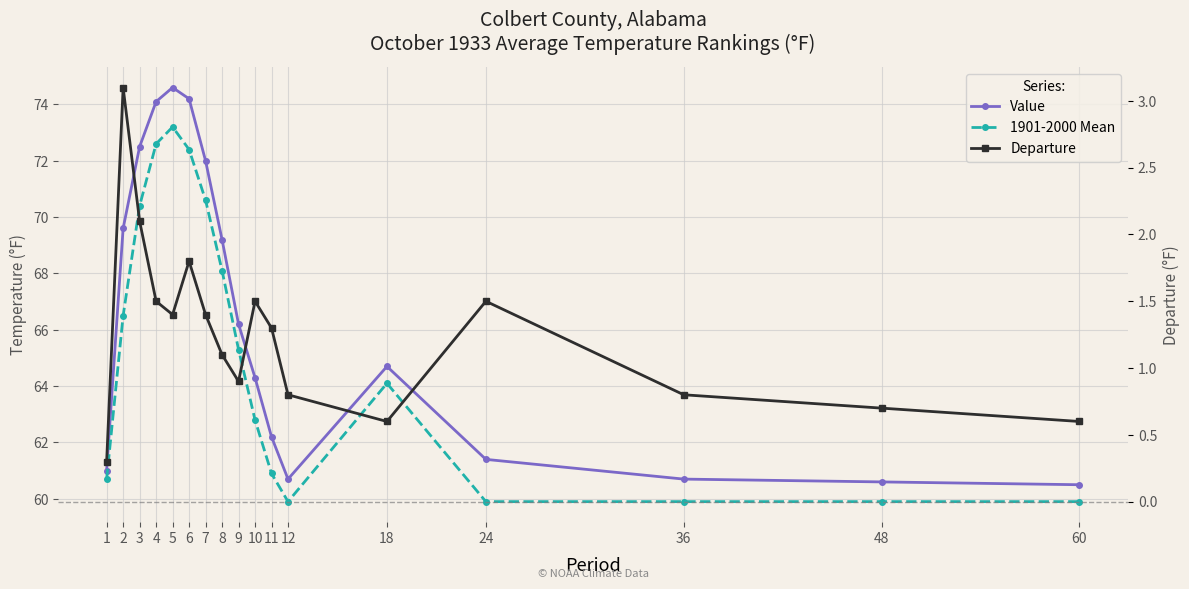

Reading left to right, transcribe all the data shown in this chart.

Value: 1=61.0	2=69.6	3=72.5	4=74.1	5=74.6	6=74.2	7=72.0	8=69.2	9=66.2	10=64.3	11=62.2	12=60.7	18=64.7	24=61.4	36=60.7	48=60.6	60=60.5
1901-2000 Mean: 1=60.7	2=66.5	3=70.4	4=72.6	5=73.2	6=72.4	7=70.6	8=68.1	9=65.3	10=62.8	11=60.9	12=59.9	18=64.1	24=59.9	36=59.9	48=59.9	60=59.9
Departure: 1=0.3	2=3.1	3=2.1	4=1.5	5=1.4	6=1.8	7=1.4	8=1.1	9=0.9	10=1.5	11=1.3	12=0.8	18=0.6	24=1.5	36=0.8	48=0.7	60=0.6